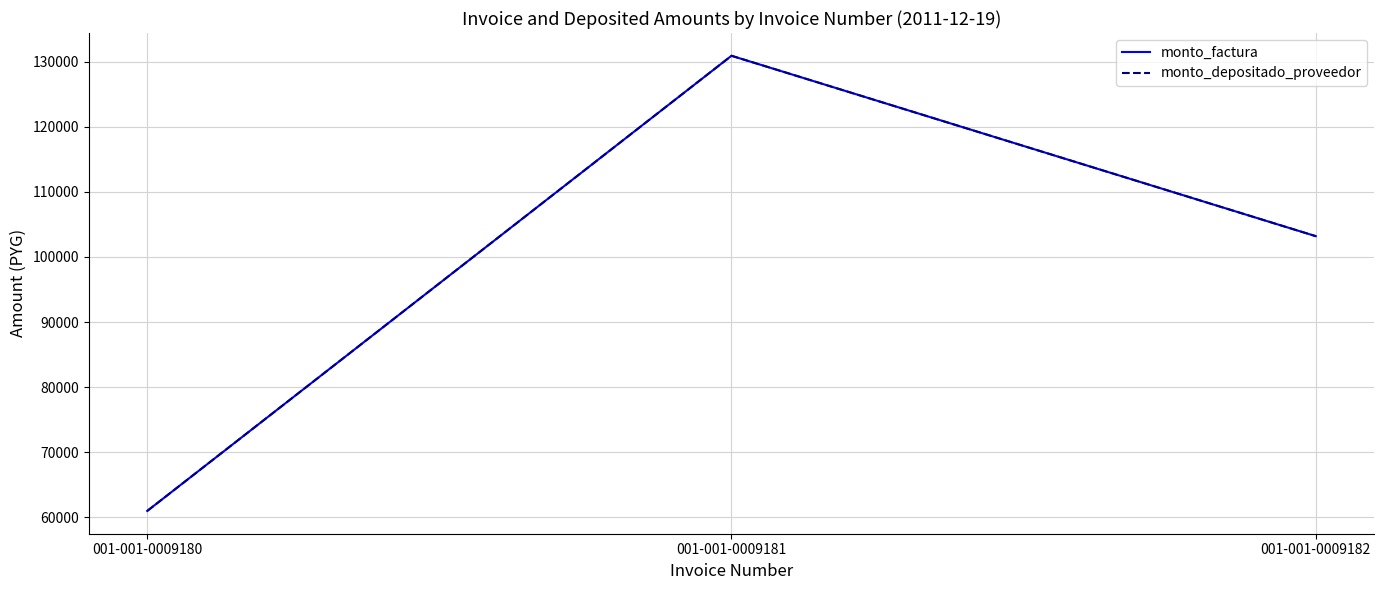

What is the total value across all series at 001-001-0009181?

261800